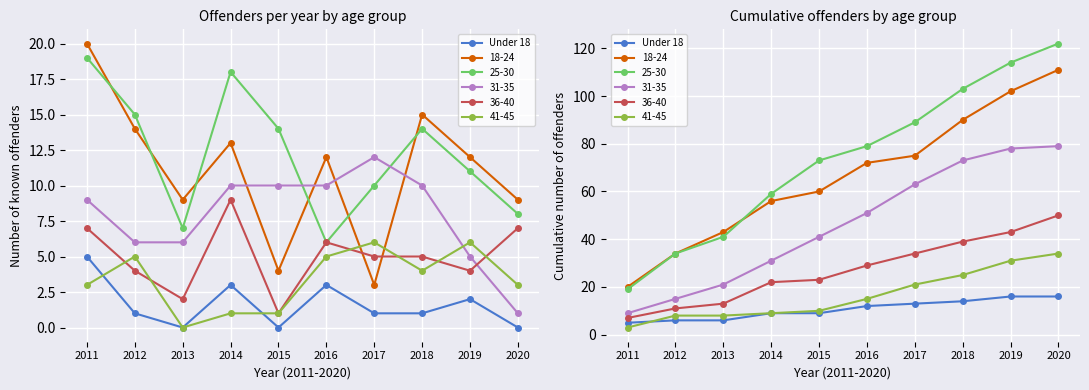

What is the difference between the second highest and second lowest values?

10